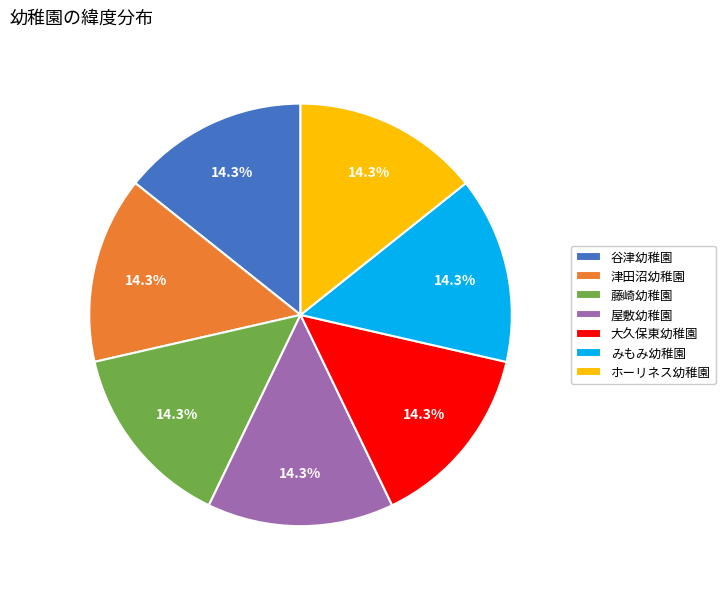

What percentage is the 藤崎幼稚園 slice, to the nearest percent?

14%